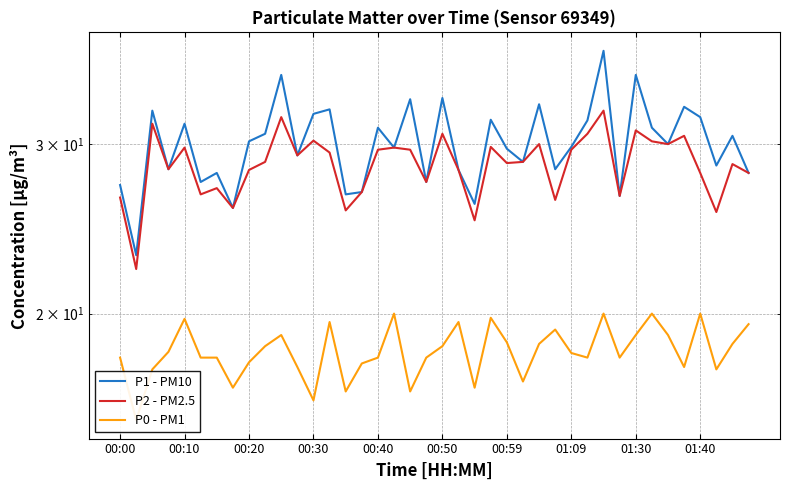

What position from the left is 00:30?

4